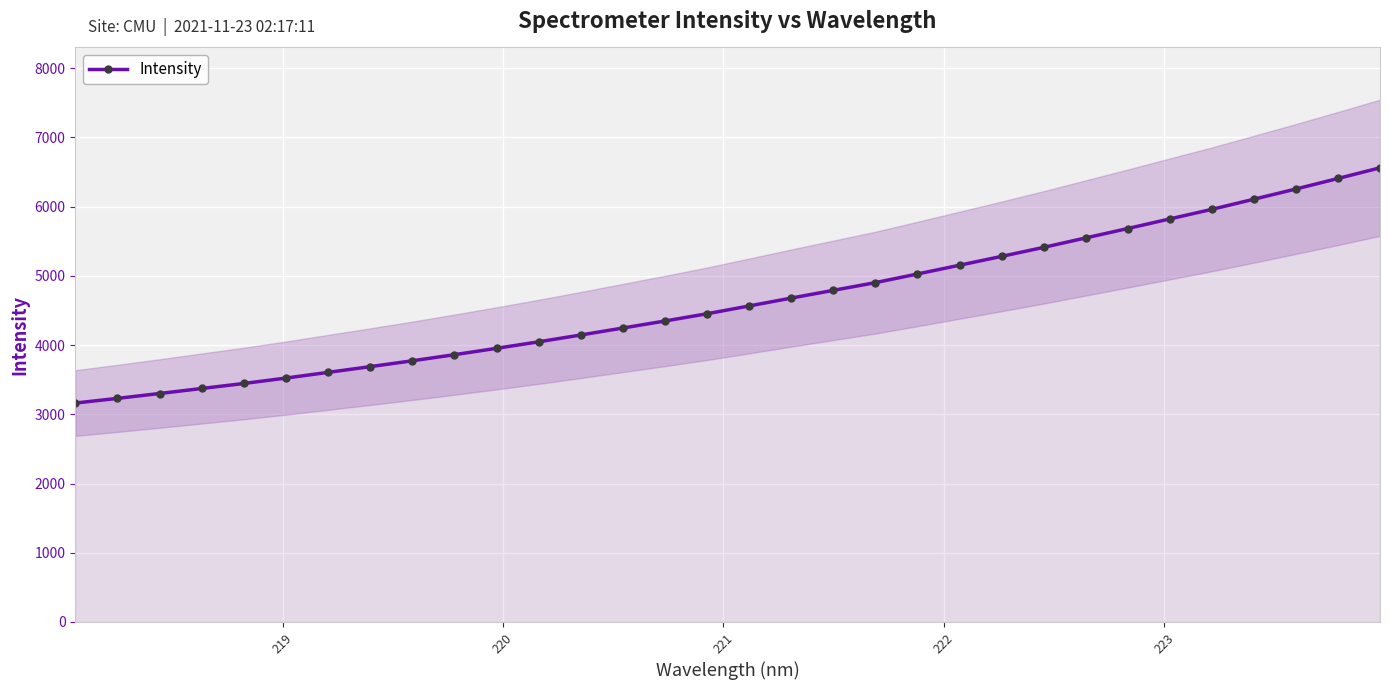

What is the maximum value for Intensity?

6560.9